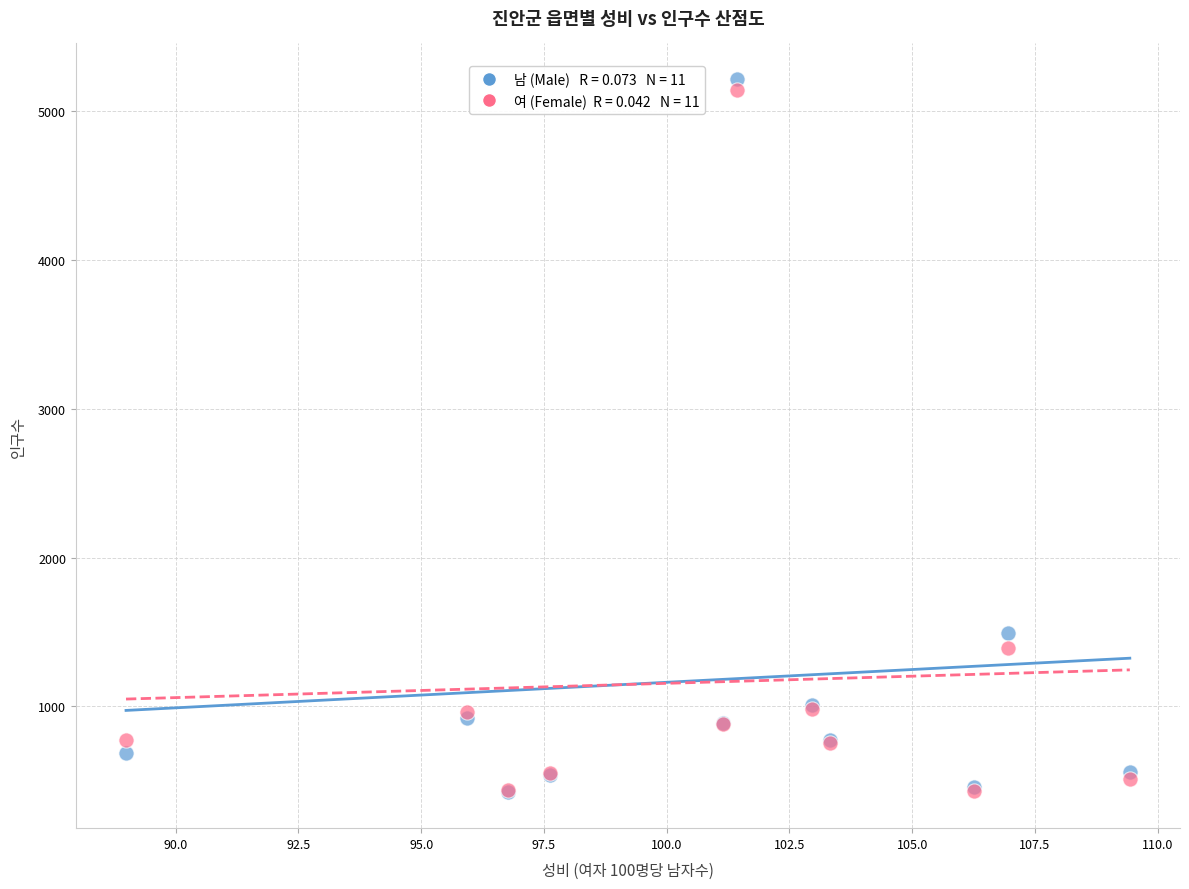

Across all series, what Y value is closest to 2818?

1491